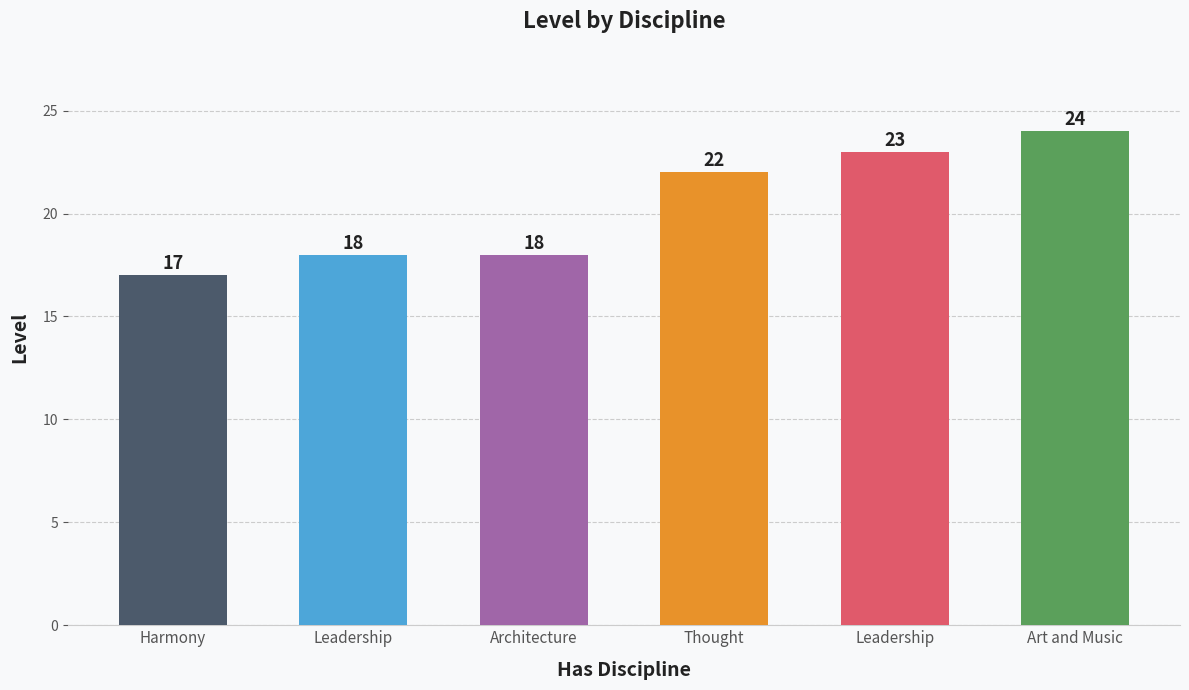

At which category does the chart reach its minimum across all series?

Harmony